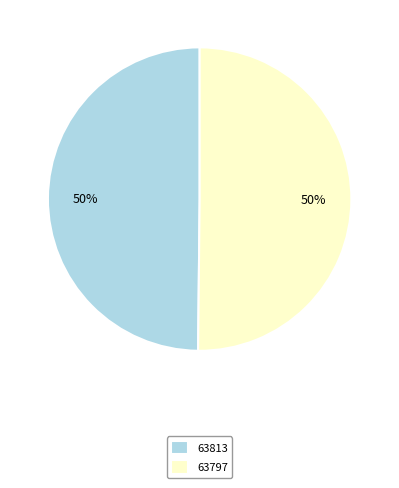

What is the ratio of the value at 63797 to the value at 63813?

1.0